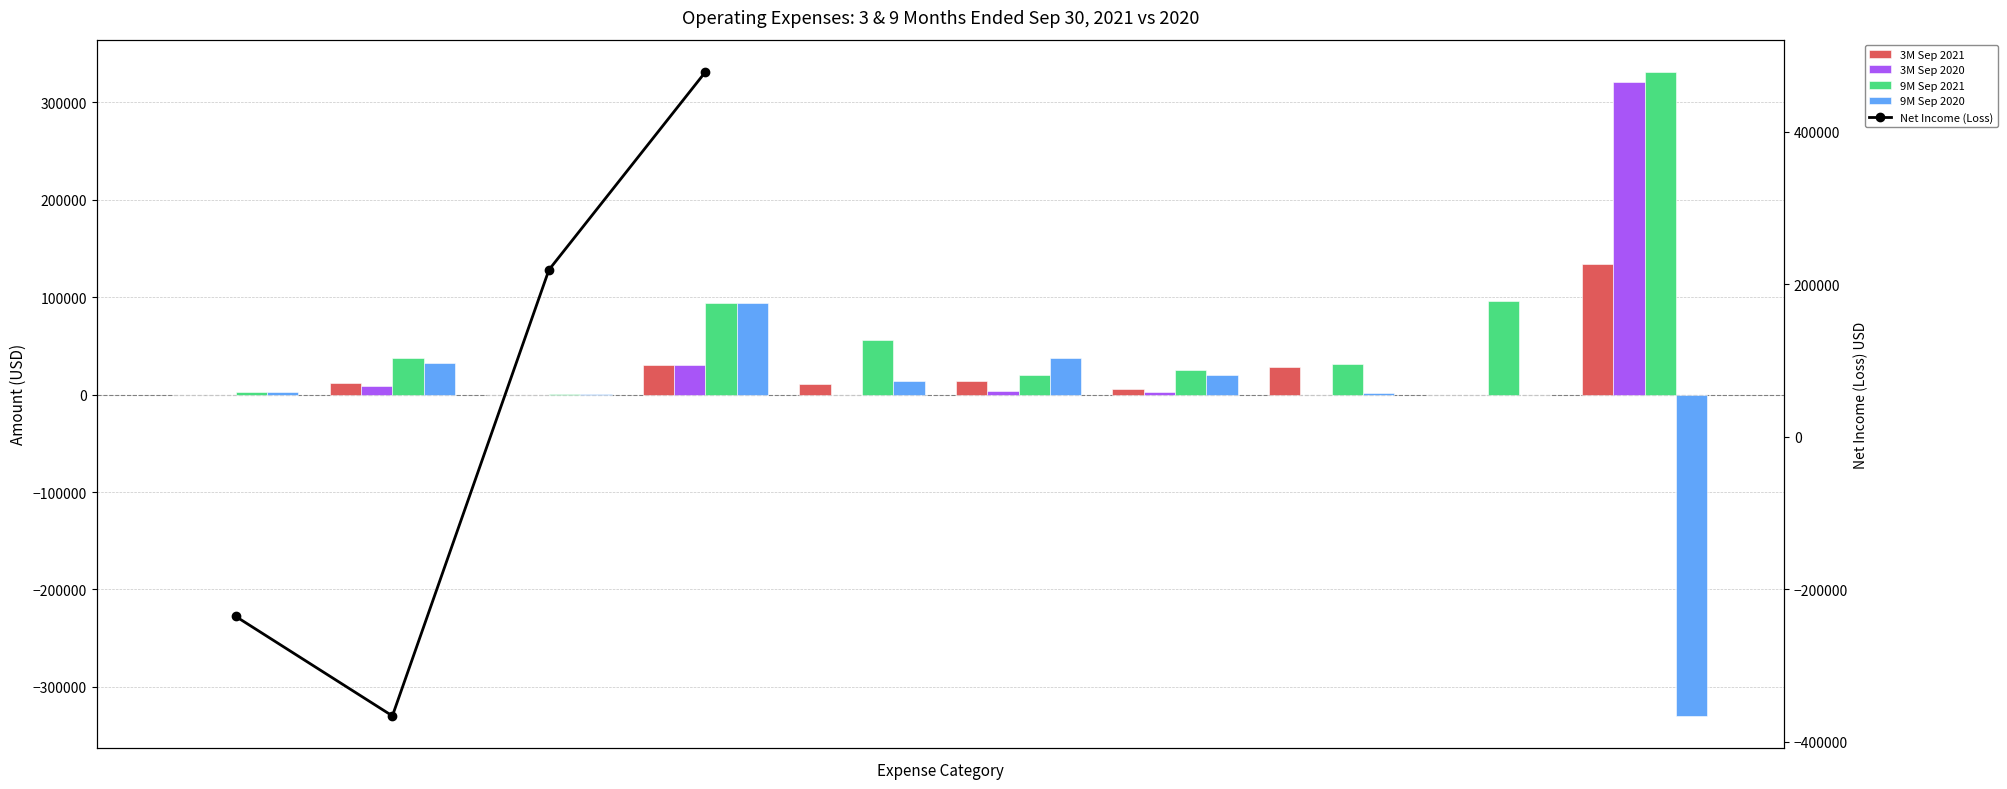

At which category does the chart reach its minimum across all series?

Fair value change of equity investments